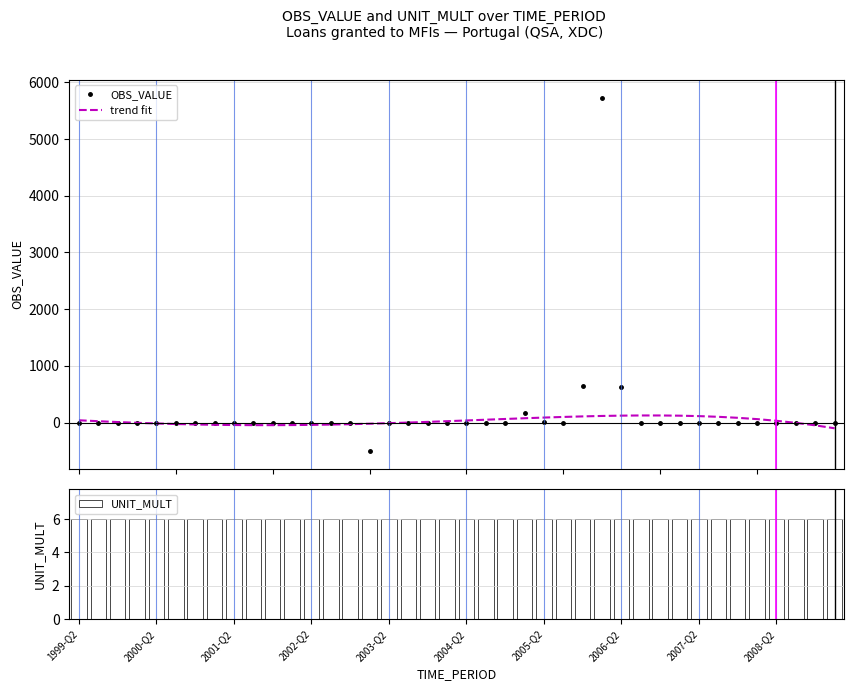

Read the UNIT_MULT value at 38.

6.0